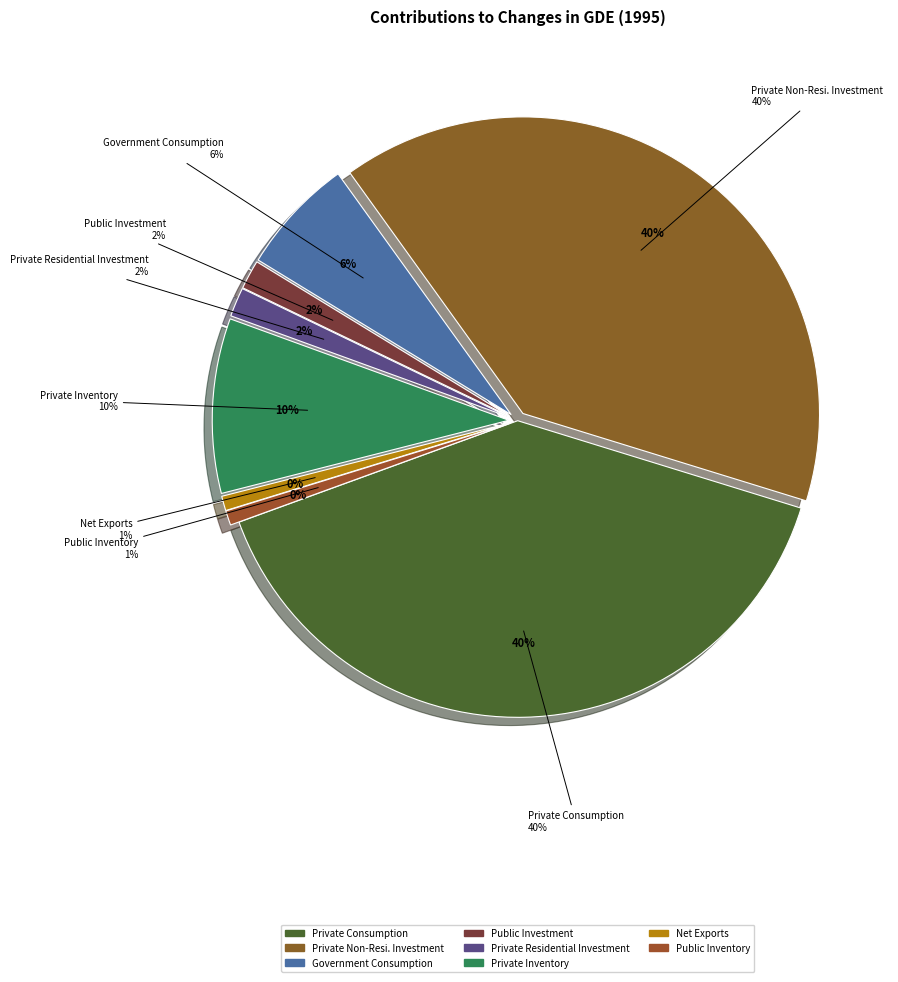

Does any single category account for the majority?

No